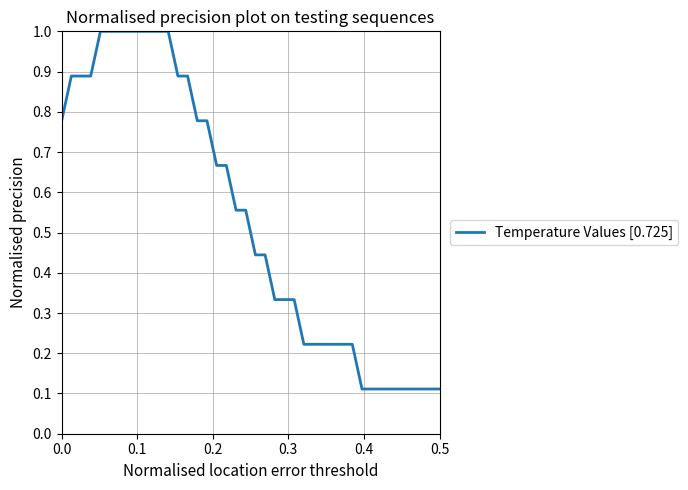

Does the chart display data point markers on the line(s)?

No